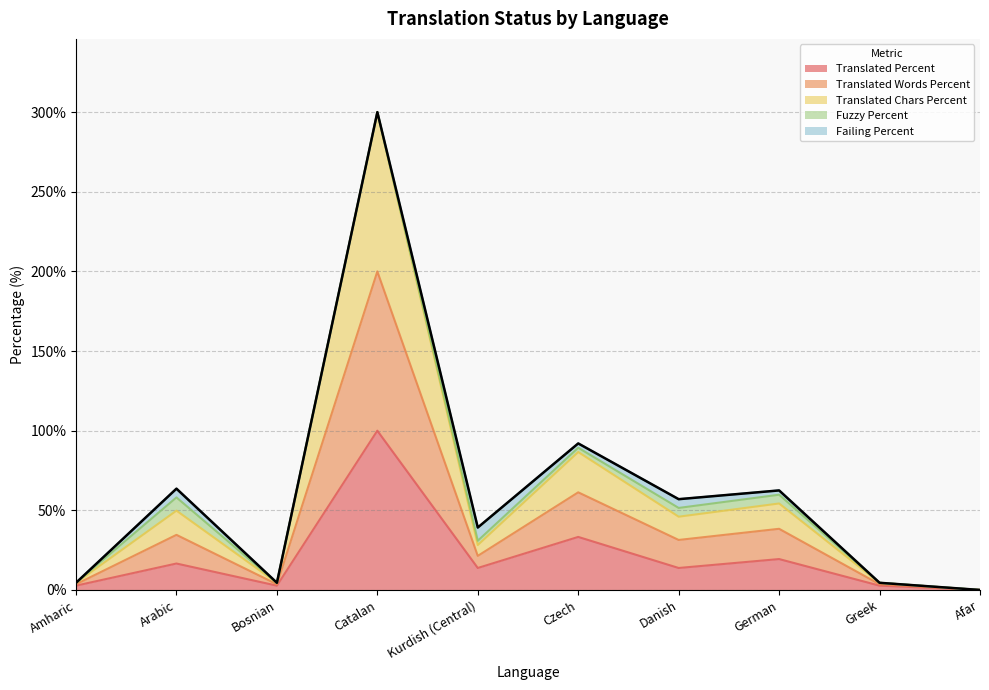

What are all the series names shown in the legend?

Translated Percent, Translated Words Percent, Translated Chars Percent, Fuzzy Percent, Failing Percent